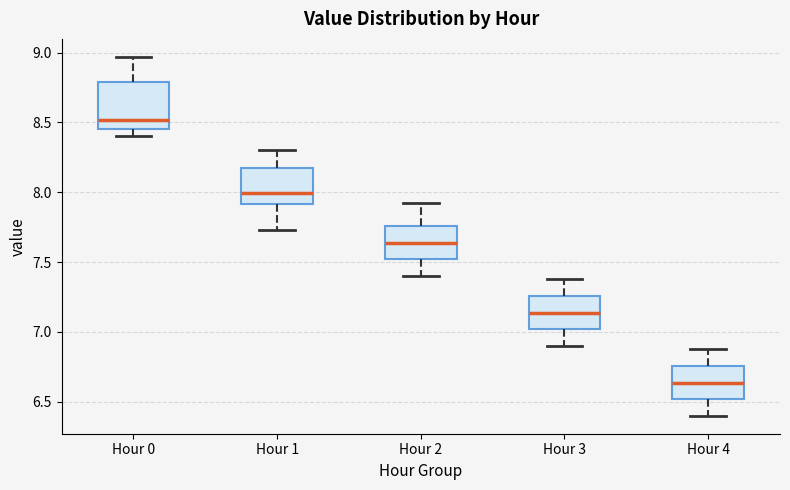

Which box is the tallest, from its lower edge to its upper edge?

Hour 0